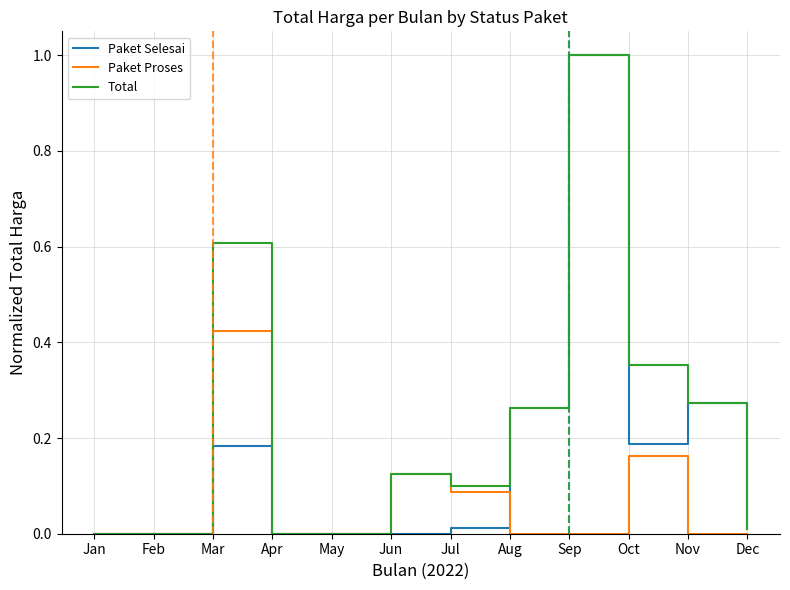

True or false: Paket Selesai has a value of 0.0 at Dec.

True